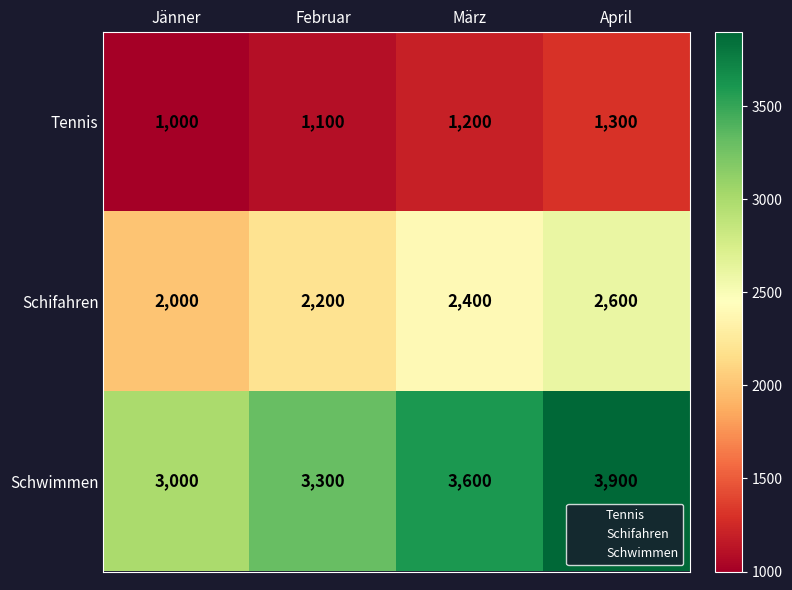

The value of Tennis at Jänner is 1000. True or false?

True